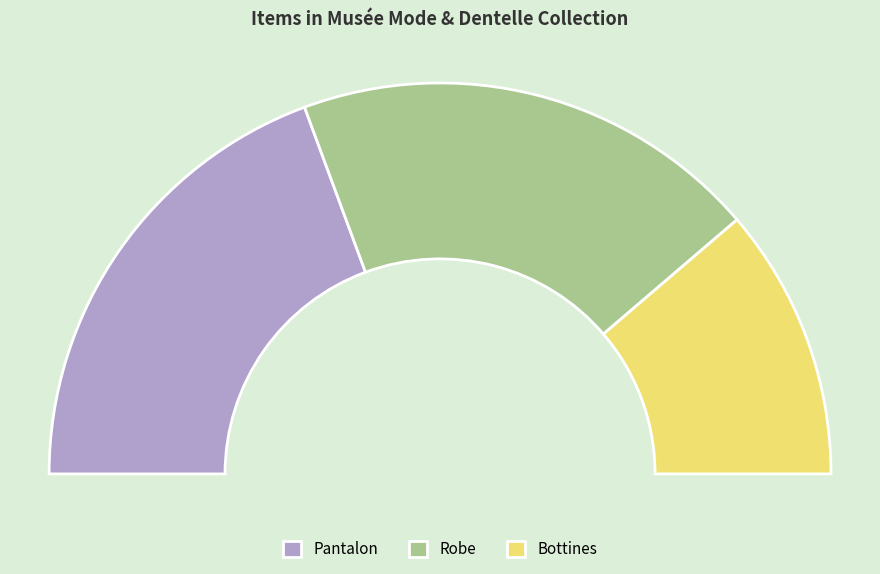

How many segments does this pie chart have?

3